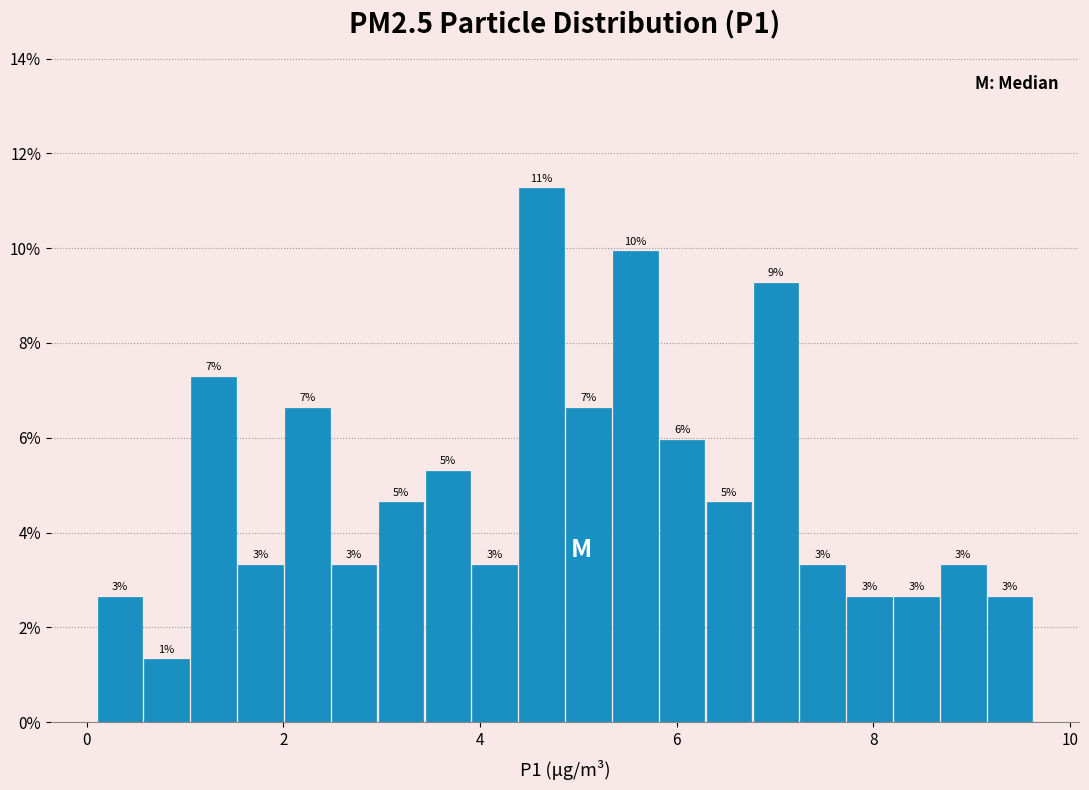

Read against the x-axis, roughly where is the centre of the tallest bar?

4.6